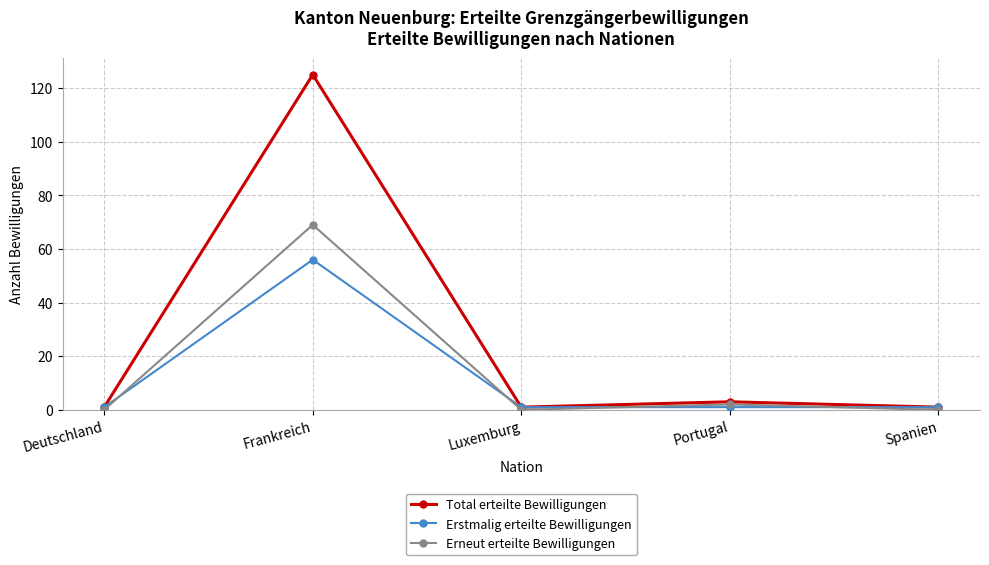

How many lines are shown in the chart?

3